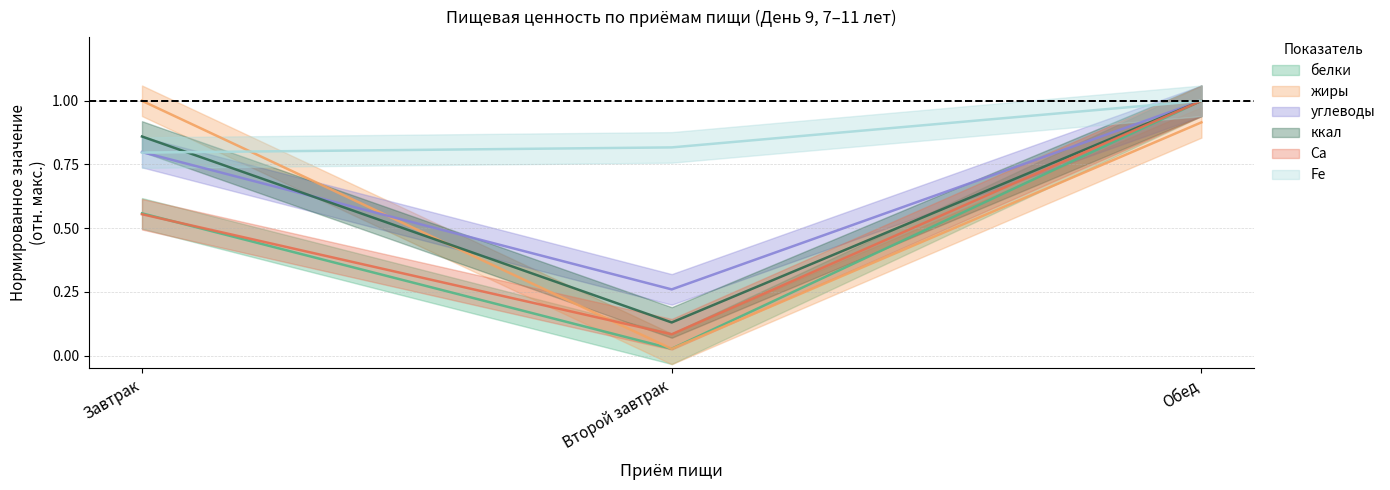

What is the difference between the белки values at Завтрак and Обед?

0.4